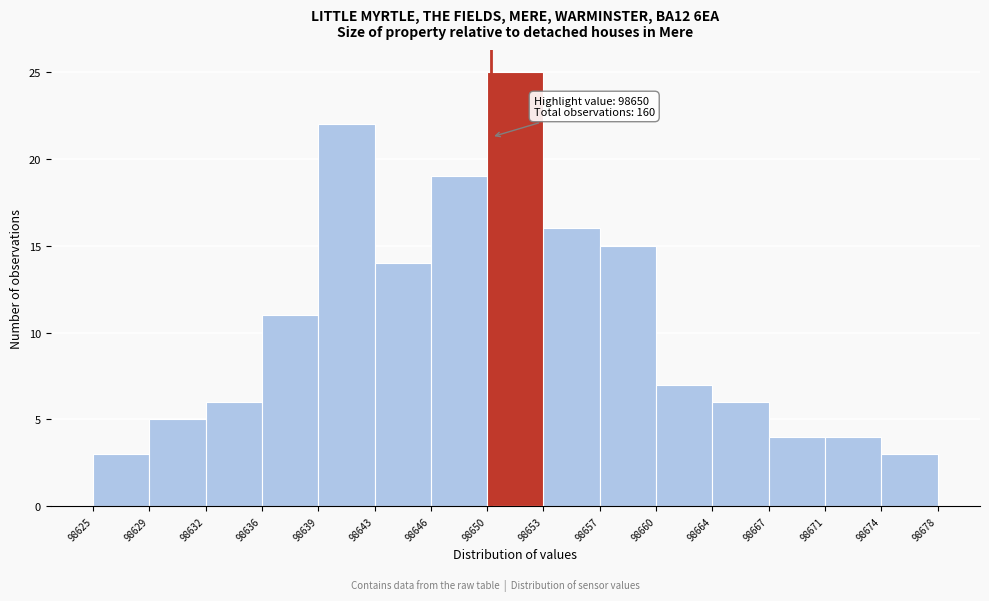

Which range on the x-axis has the tallest bar?

98650 to 98653